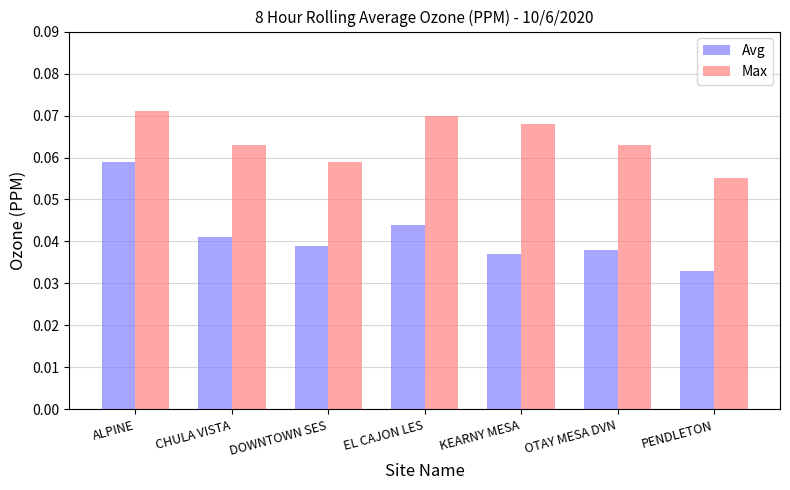

What is the label of the 6th bar from the left?

OTAY MESA DVN